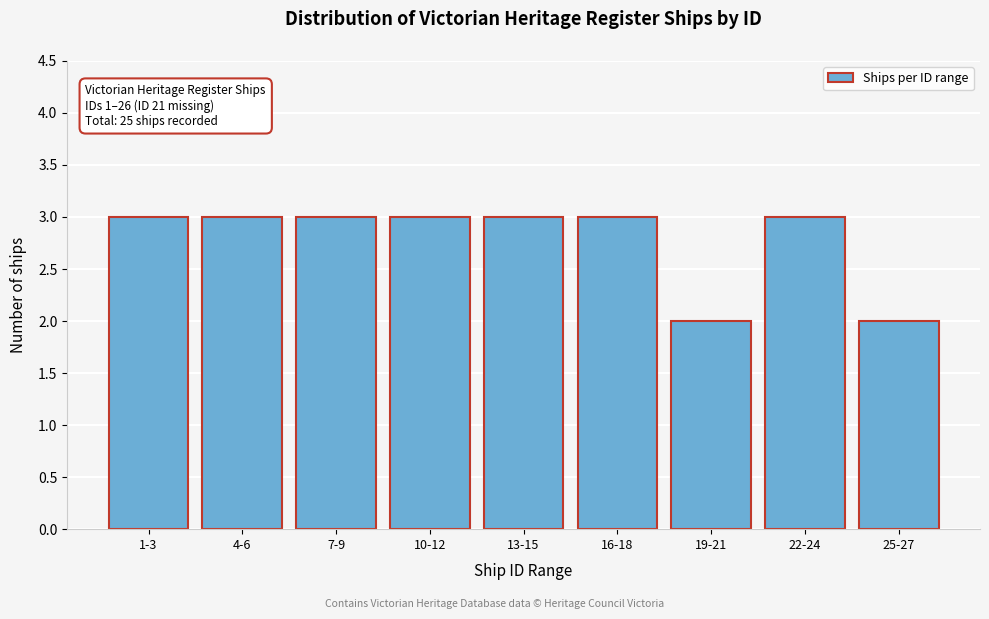

Reading left to right, extract all data points from this chart.

3	3	3	3	3	3	2	3	2